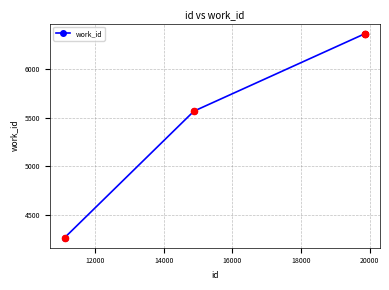

What is the average value?

5641